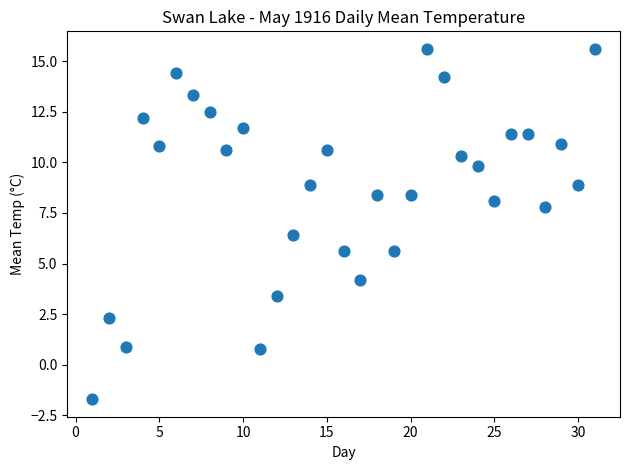

What is the range of Y values (max minus min)?

17.3